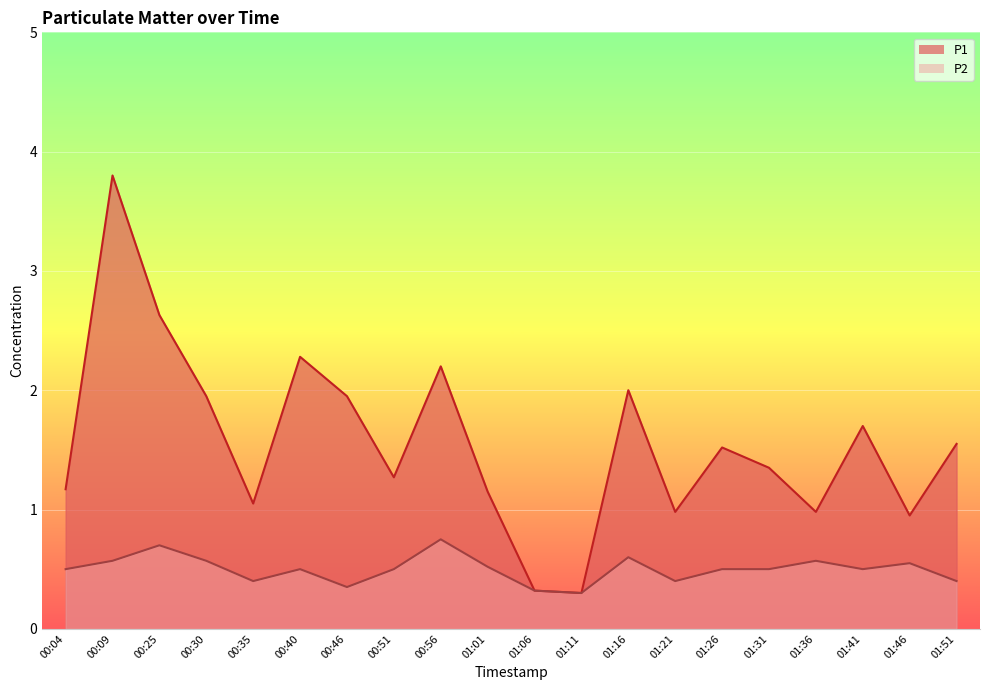

The P1 series shows 6.4 at 00:09. True or false?

False